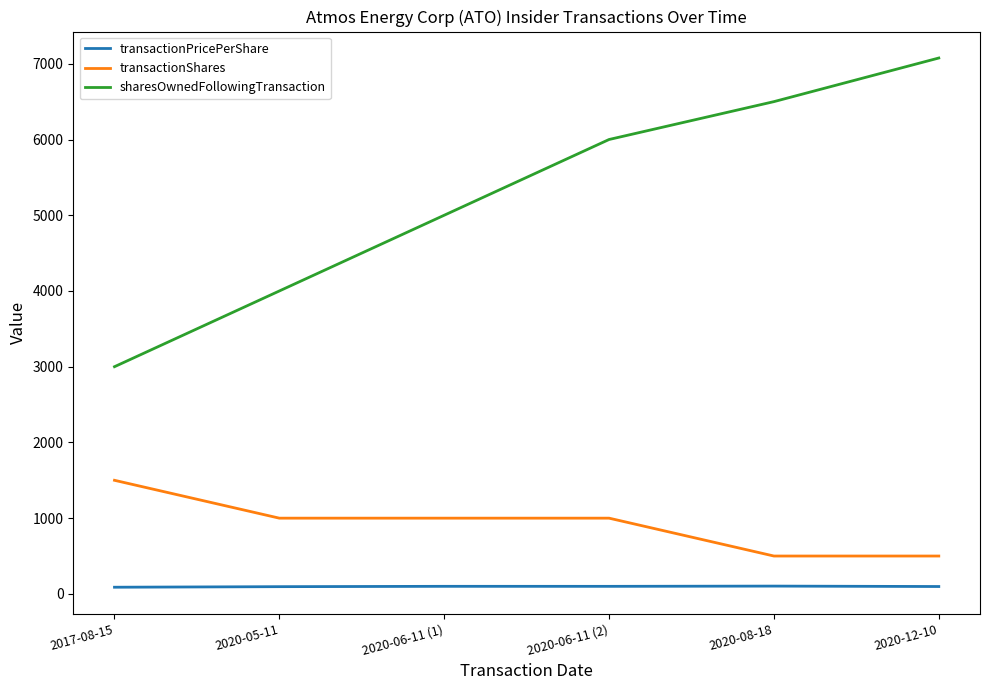

Which series has the largest total across all categories?

sharesOwnedFollowingTransaction